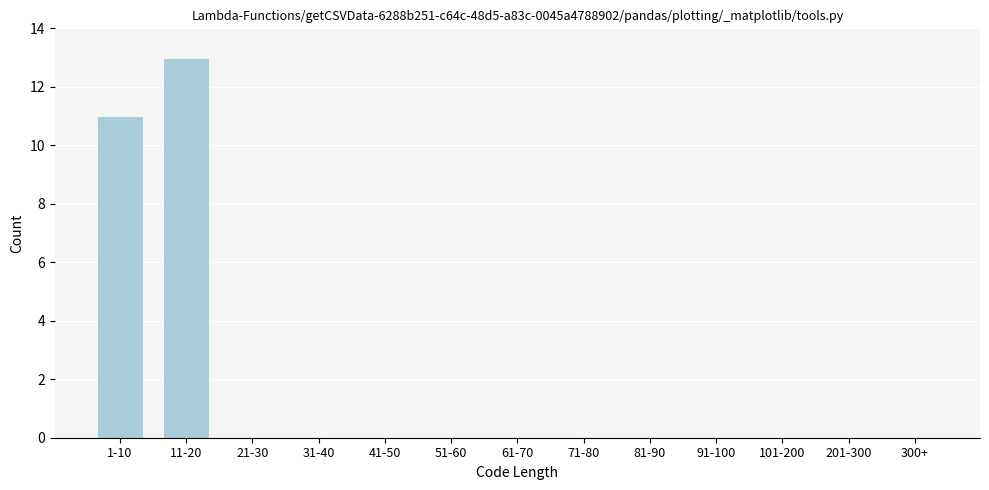

Reading left to right, transcribe all the data shown in this chart.

1-10=11	11-20=13	21-30=0	31-40=0	41-50=0	51-60=0	61-70=0	71-80=0	81-90=0	91-100=0	101-200=0	201-300=0	300+=0